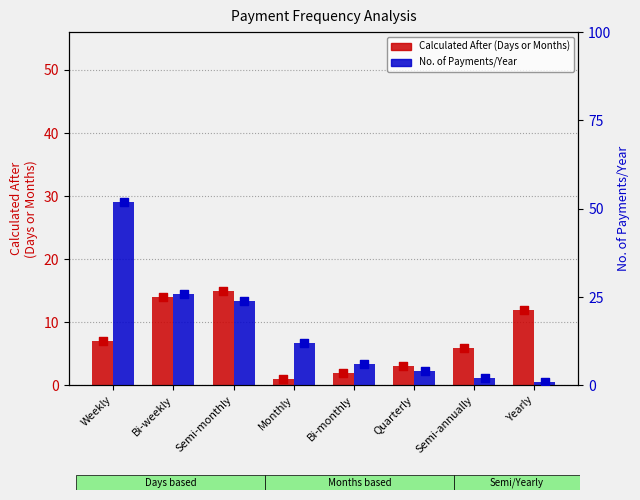

What are all the series names shown in the legend?

Calculated After (Days or Months), No. of Payments/Year